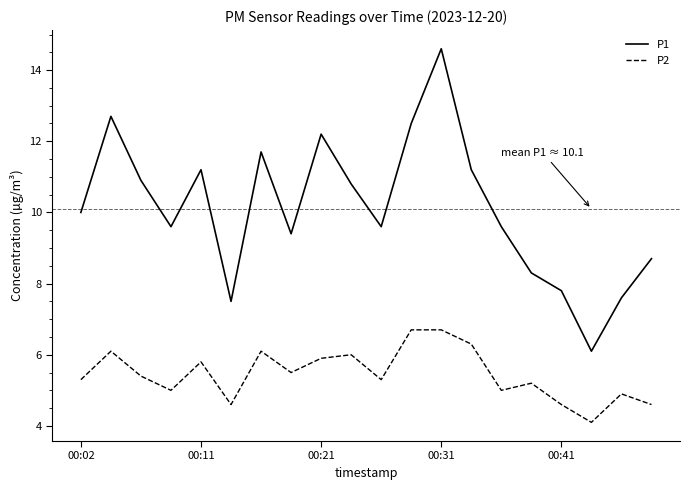

Reading left to right, transcribe all the data shown in this chart.

P1: 10.0	12.7	10.9	9.6	11.2	7.5	11.7	9.4	12.2	10.8	9.6	12.5	14.6	11.2	9.6	8.3	7.8	6.1	7.6	8.7
P2: 5.3	6.1	5.4	5.0	5.8	4.6	6.1	5.5	5.9	6.0	5.3	6.7	6.7	6.3	5.0	5.2	4.6	4.1	4.9	4.6